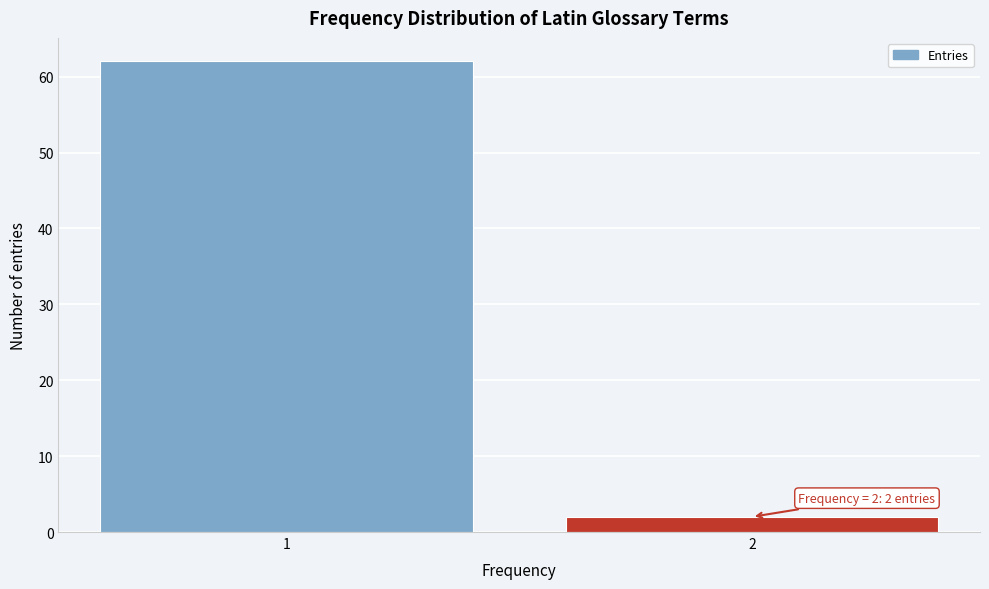

Reading right to left, list all the values displayed in this chart.

2=2	1=62